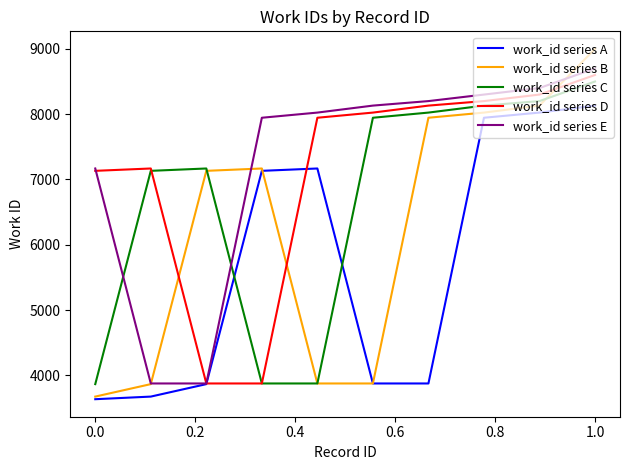

What is the maximum value for work_id series A?

8131